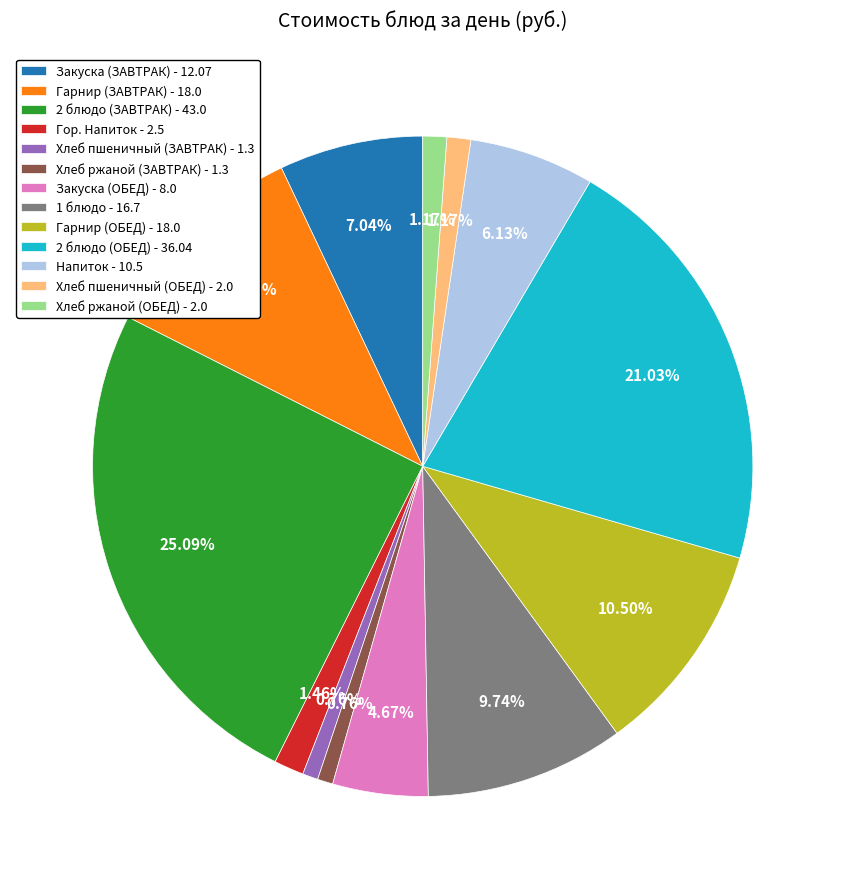

Which category has the biggest portion of the pie?

2 блюдо (ЗАВТРАК)